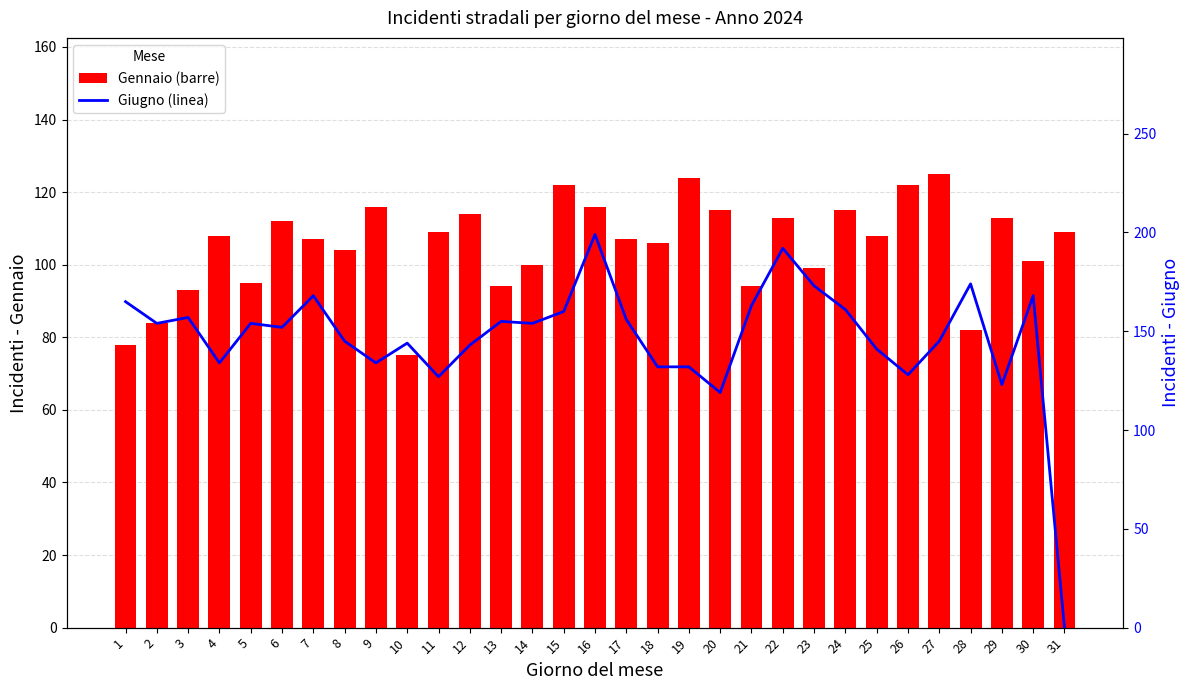

Reading right to left, transcribe all the data shown in this chart.

Gen: 31=109	30=101	29=113	28=82	27=125	26=122	25=108	24=115	23=99	22=113	21=94	20=115	19=124	18=106	17=107	16=116	15=122	14=100	13=94	12=114	11=109	10=75	9=116	8=104	7=107	6=112	5=95	4=108	3=93	2=84	1=78
Giu: 31=0	30=168	29=123	28=174	27=145	26=128	25=141	24=161	23=173	22=192	21=163	20=119	19=132	18=132	17=156	16=199	15=160	14=154	13=155	12=143	11=127	10=144	9=134	8=145	7=168	6=152	5=154	4=134	3=157	2=154	1=165